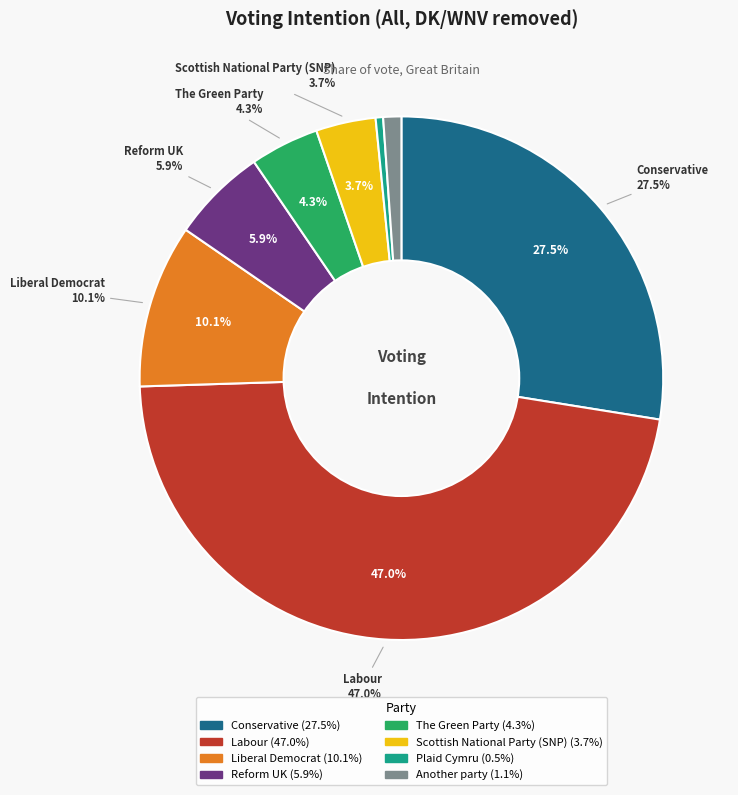

What is the smallest slice in the pie chart?

Plaid Cymru